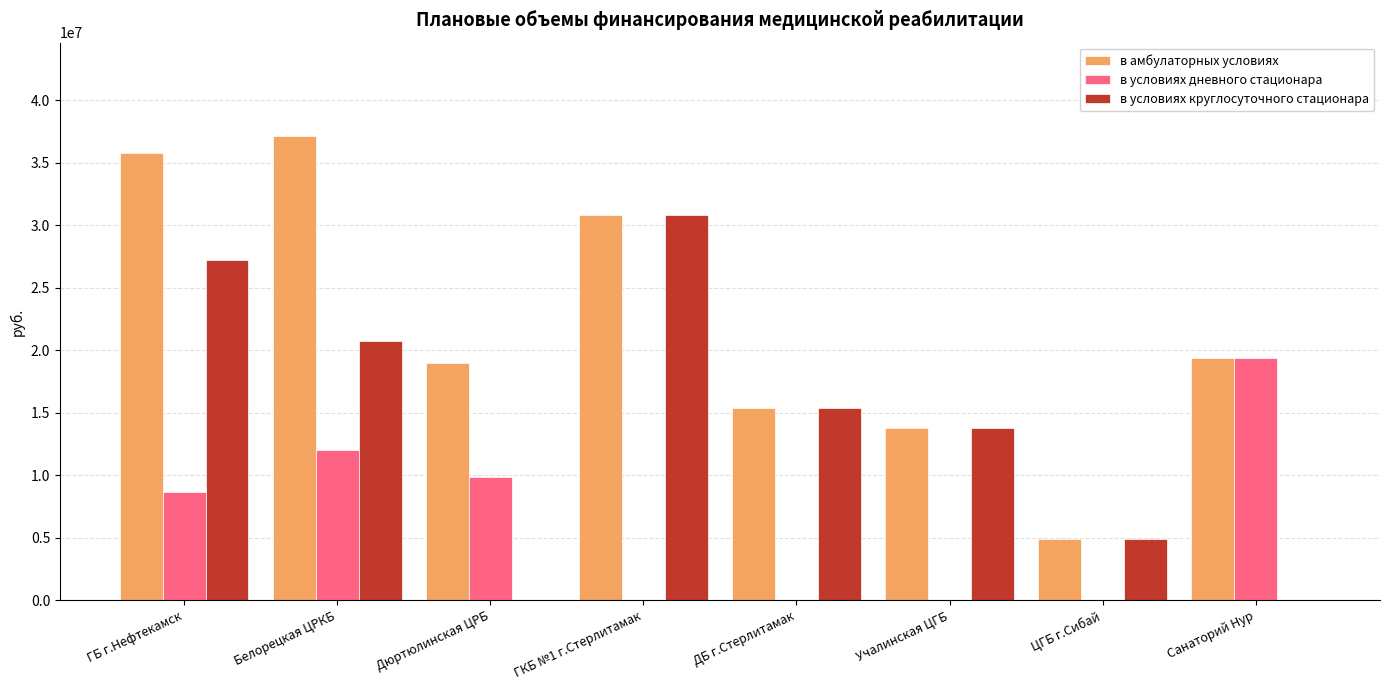

What is the sum of the в условиях круглосуточного стационара values at ЦГБ г.Сибай and ГБ г.Нефтекамск?

32139164.0